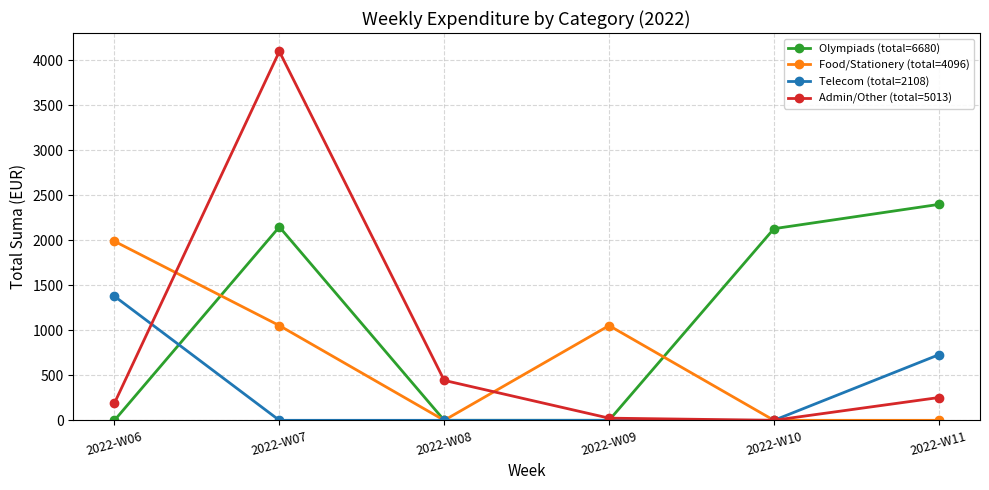

At which category does Food/Stationery (total=4096) reach its first local valley?

2022-W08